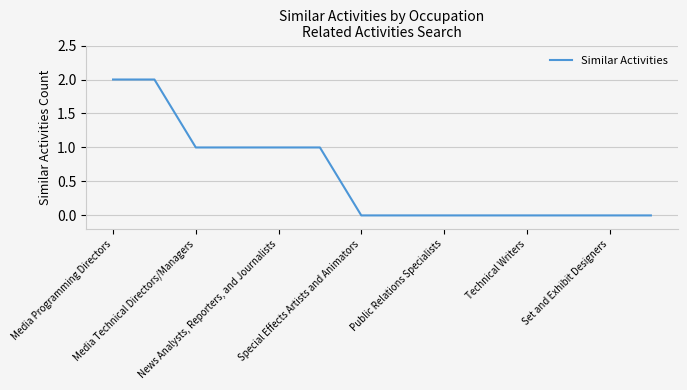

Does the chart have visible grid lines?

Yes